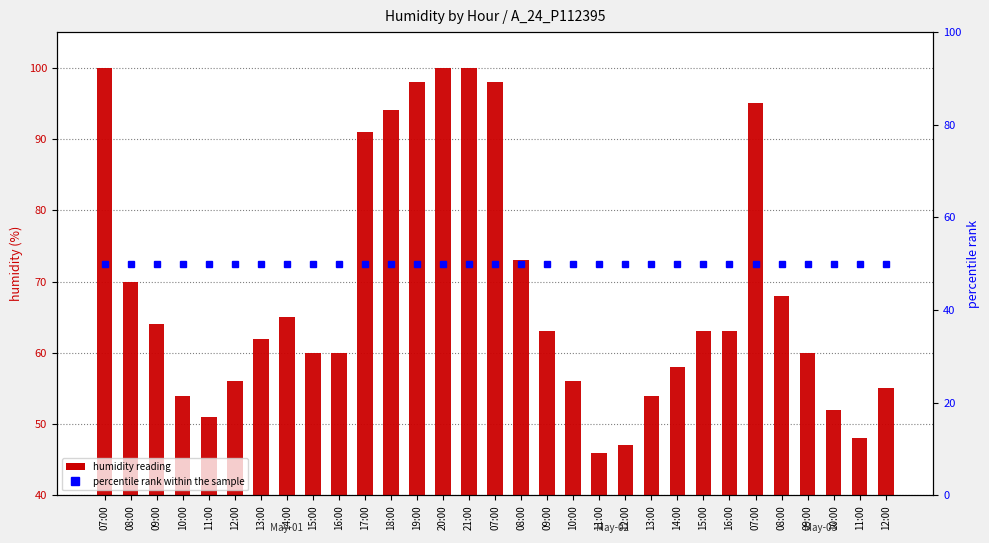

The percentile rank within the sample series shows 50 at 15:00. True or false?

True